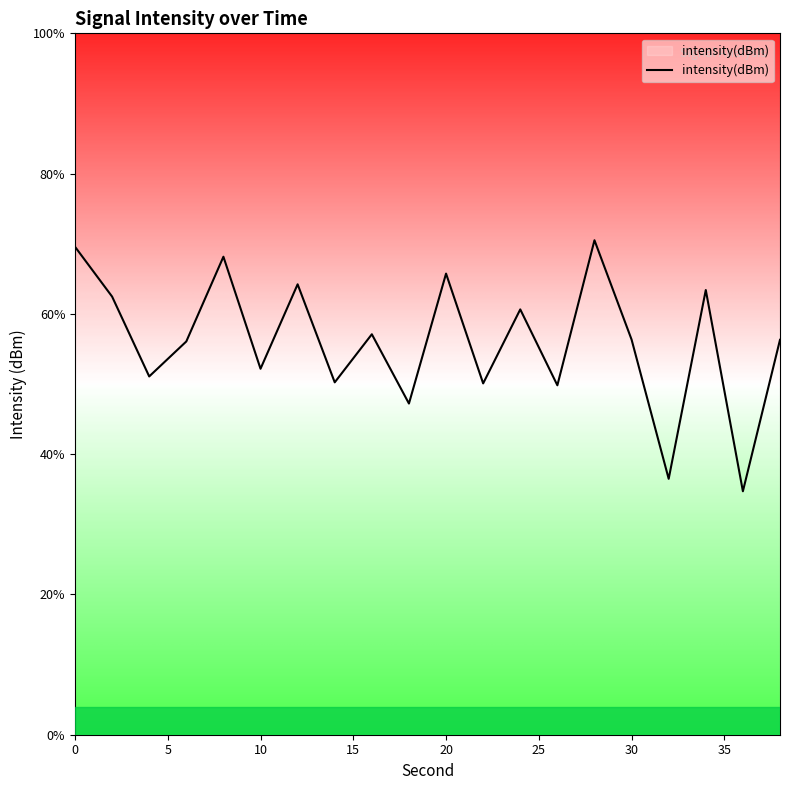

Reading right to left, transcribe all the data shown in this chart.

38=-131.8	36=-142.6	34=-128.3	32=-141.8	30=-131.8	28=-124.8	26=-135.1	24=-129.7	22=-135.0	20=-127.1	18=-136.4	16=-131.5	14=-134.9	12=-127.9	10=-133.9	8=-125.9	6=-132.0	4=-134.5	2=-128.8	0=-125.2